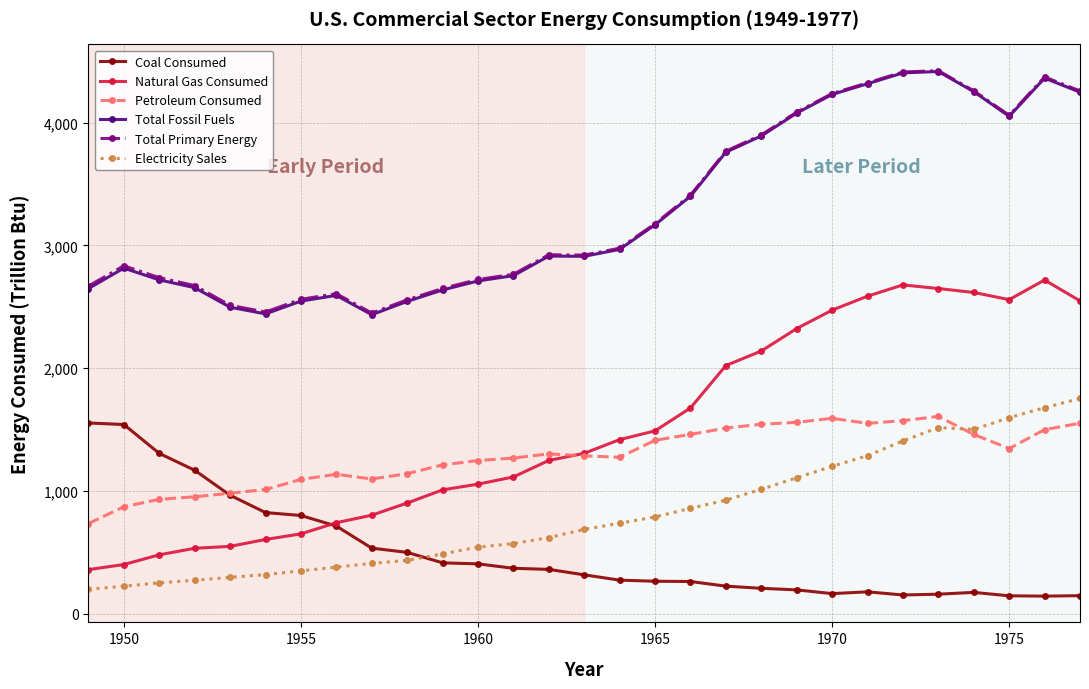

True or false: Natural Gas Consumed and Total Primary Energy cross at least once.

False